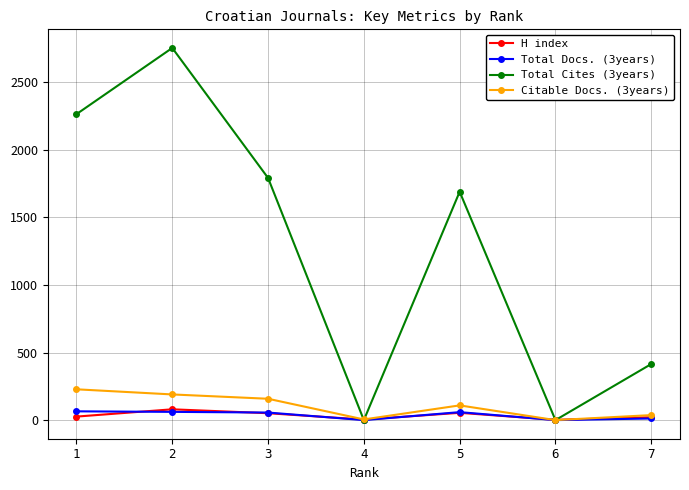

How many interior local peaks does the Total Cites (3years) series have?

2